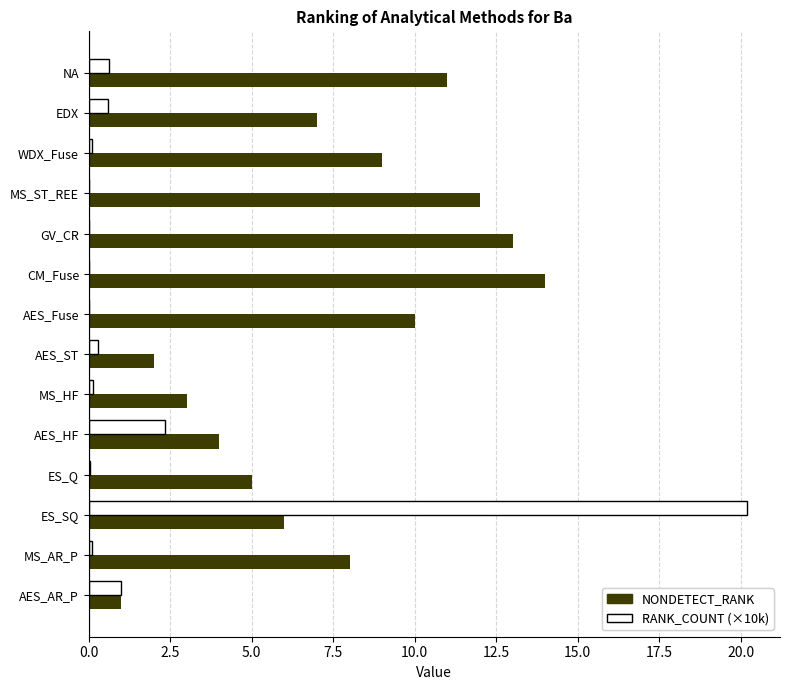

True or false: NONDETECT_RANK has a value of 2.0 at AES_ST.

True